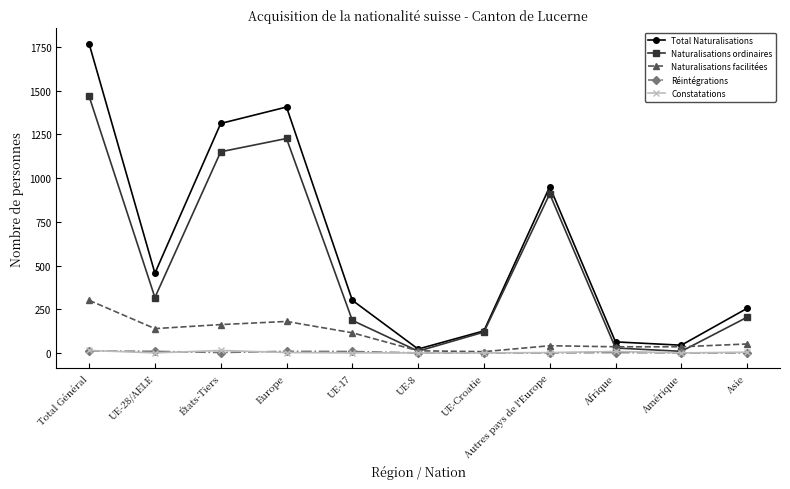

The value of Naturalisations facilitées at Total Général is 493. True or false?

False